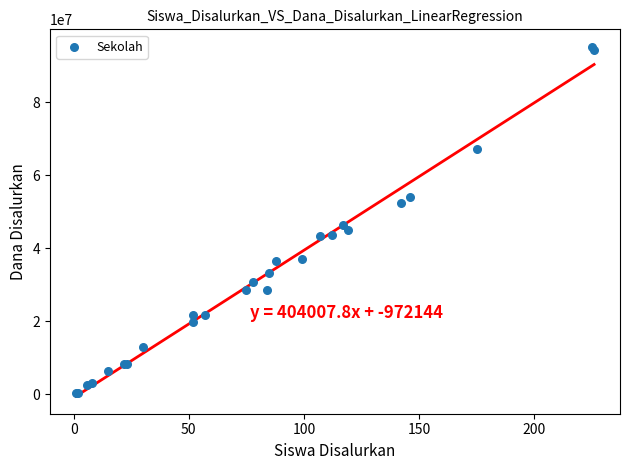

What Y value in the scatter plot is closest to 47812500?

46350000